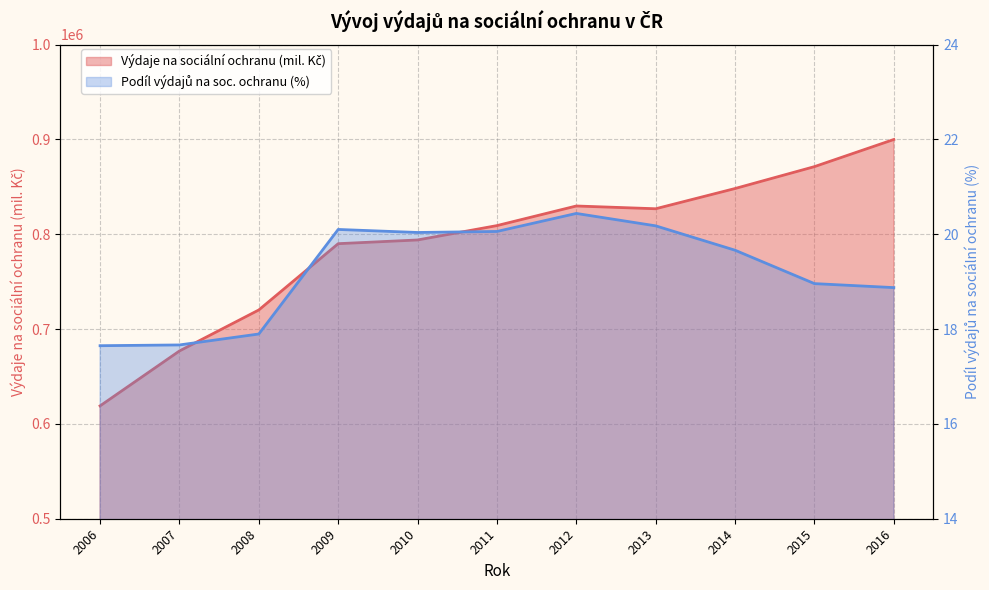

True or false: Výdaje na sociální ochranu (mil. Kč) has more than 2 points higher than both neighbors.

False